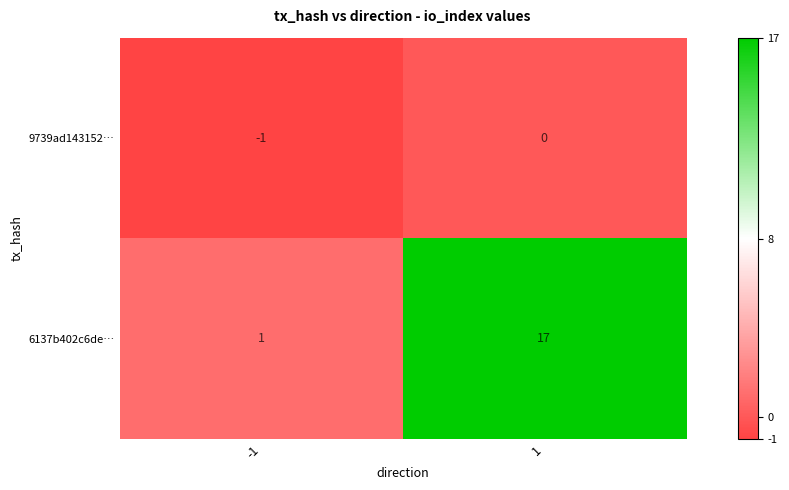

True or false: 6137b402c6de… has a value of 6 at 1.

False